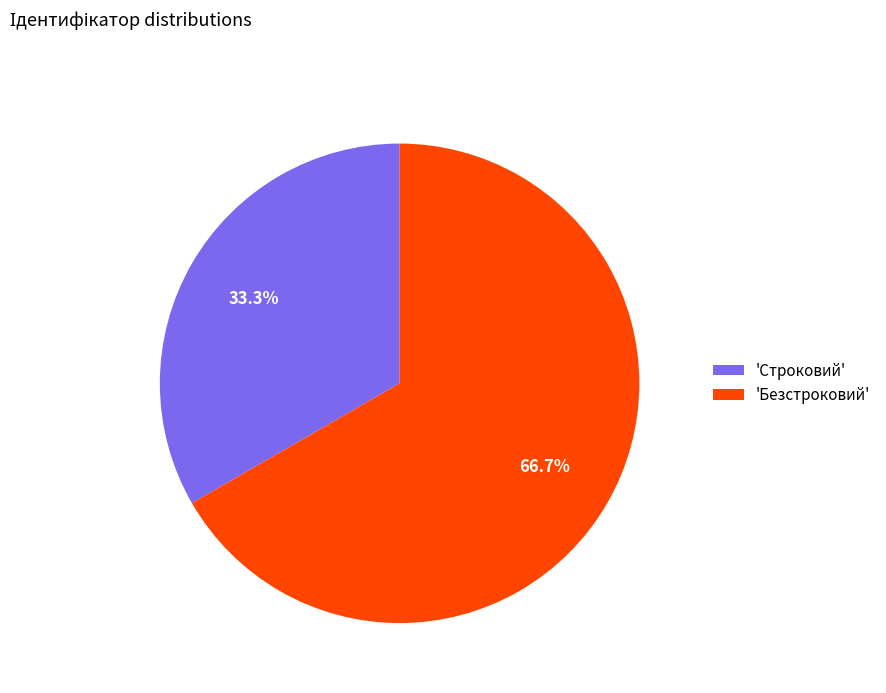

Is there a majority slice in this chart?

Yes